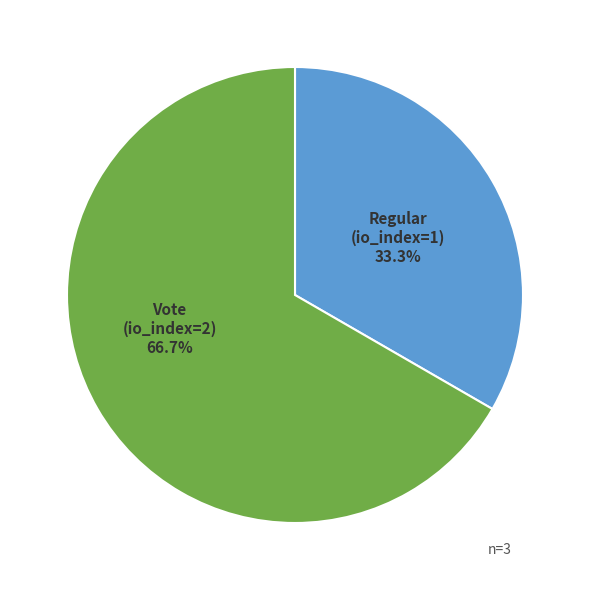

What percentage do Regular (io_index=1) and Vote (io_index=2) together represent?

100.0%